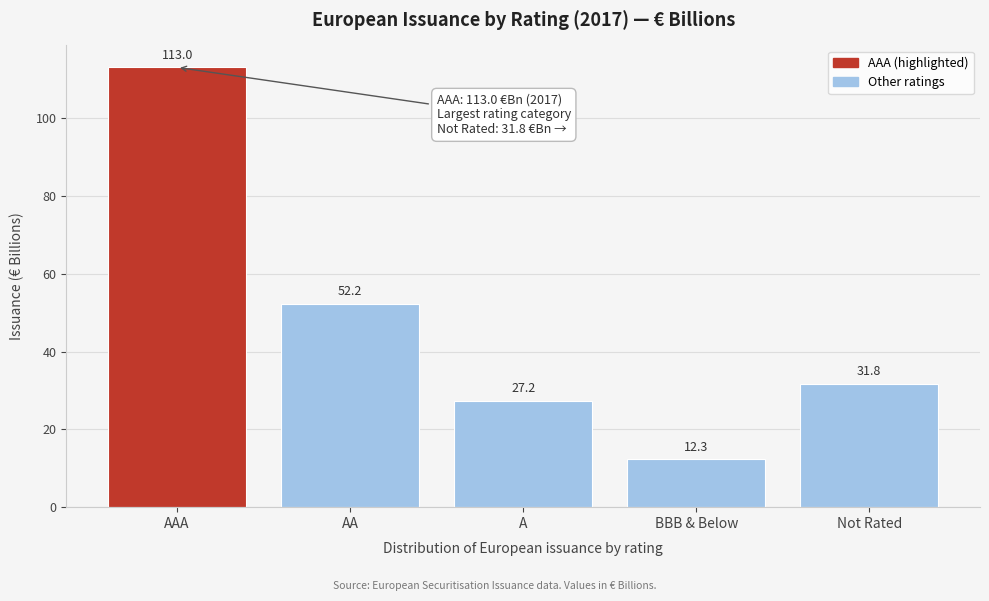

Reading left to right, list all the values displayed in this chart.

AAA=113.0	AA=52.2	A=27.2	BBB & Below=12.3	Not Rated=31.8